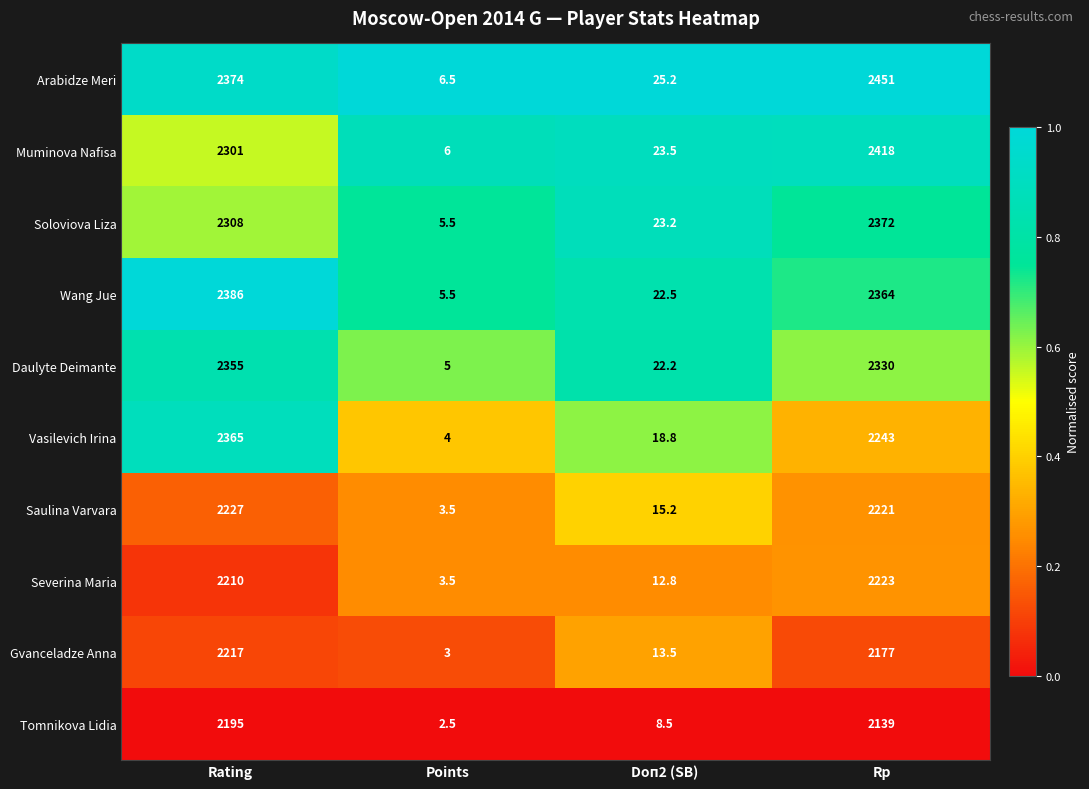

Between Rating and Points, which series saw the biggest shift?

Wang Jue